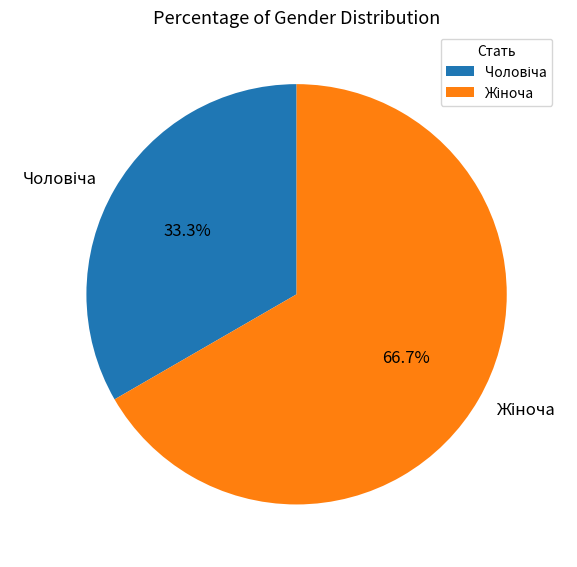

Is there any slice that represents more than half of the pie?

Yes